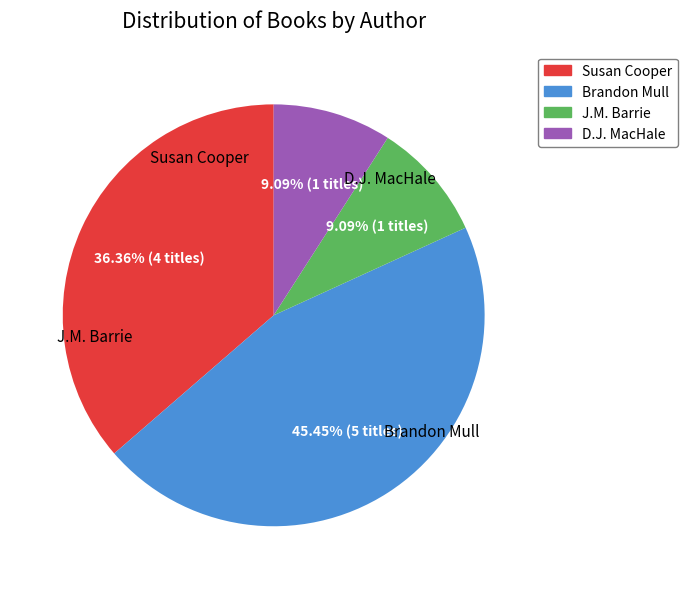

To the nearest percent, what portion does Susan Cooper represent?

36%